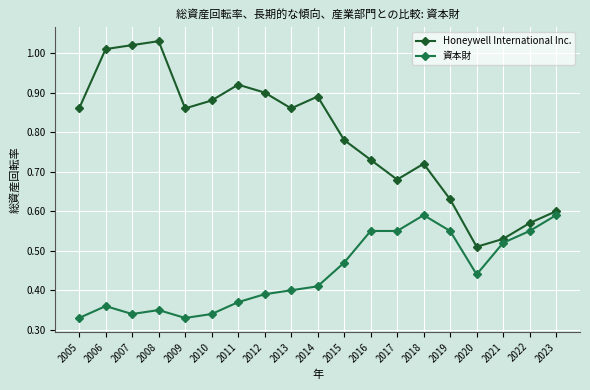

The Honeywell International Inc. series shows 1.3 at 2010. True or false?

False